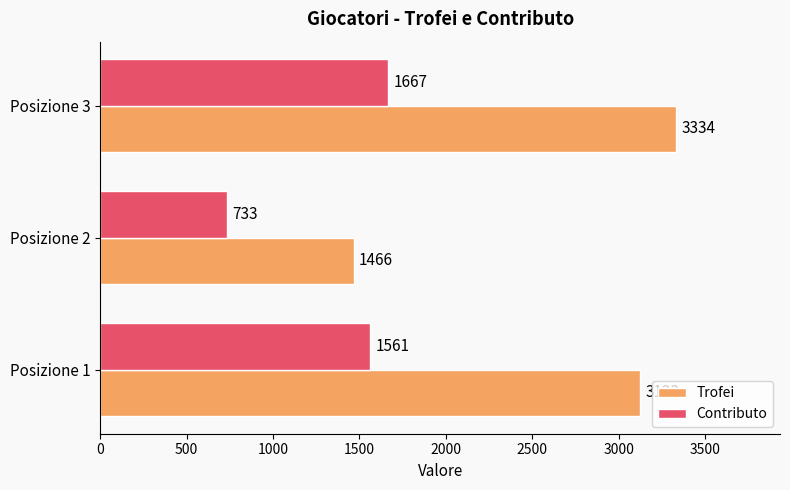

What are all the series names shown in the legend?

Trofei, Contributo